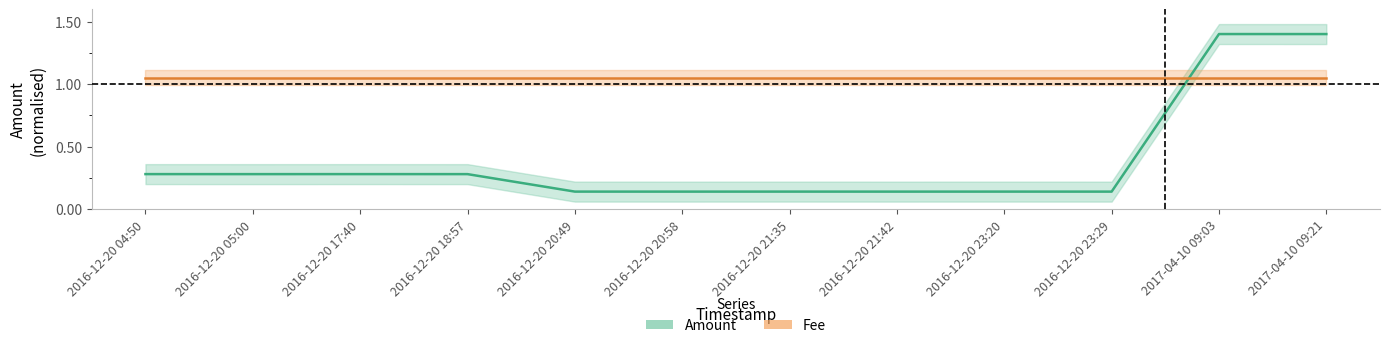

Reading left to right, extract all data points from this chart.

0.3	0.3	0.3	0.3	0.1	0.1	0.1	0.1	0.1	0.1	1.4	1.4